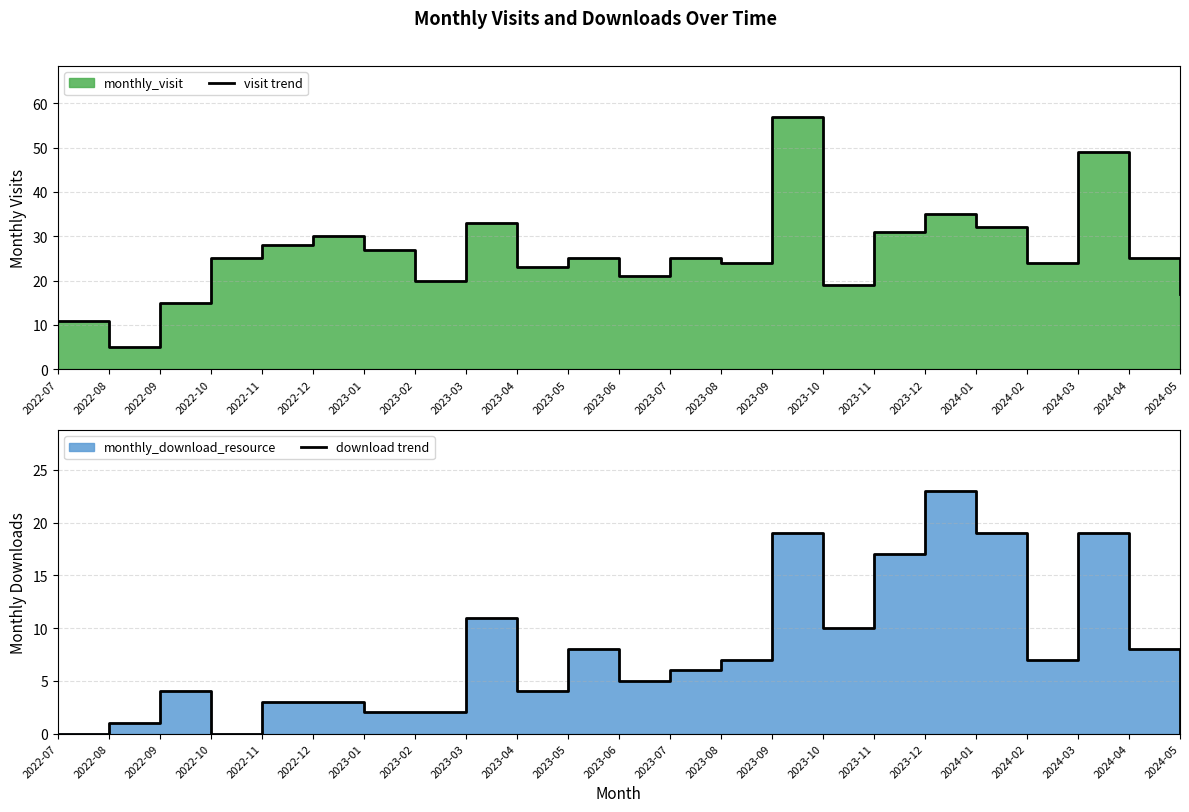

How many series are shown in this chart?

2